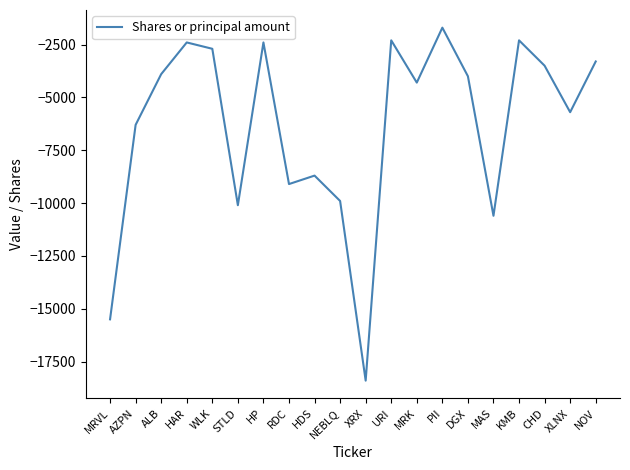

The value at CHD is -6167. True or false?

False